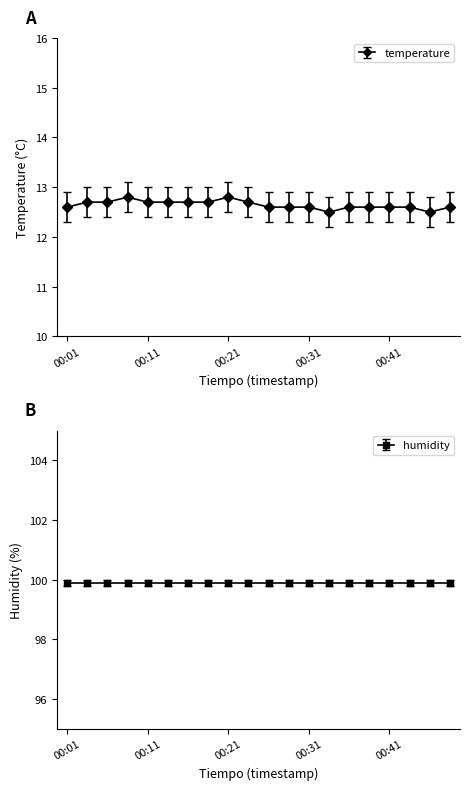

Count the values in the range 12 to 13.

20